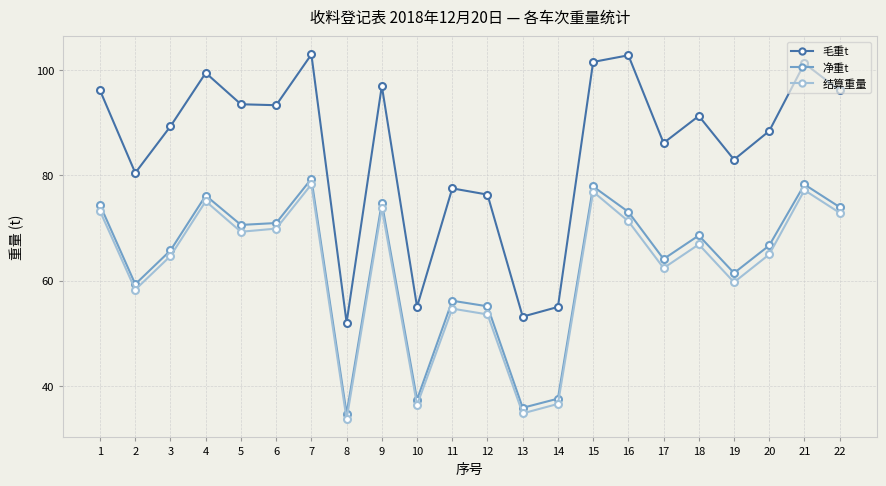

Is this an area chart (filled region under the line)?

No